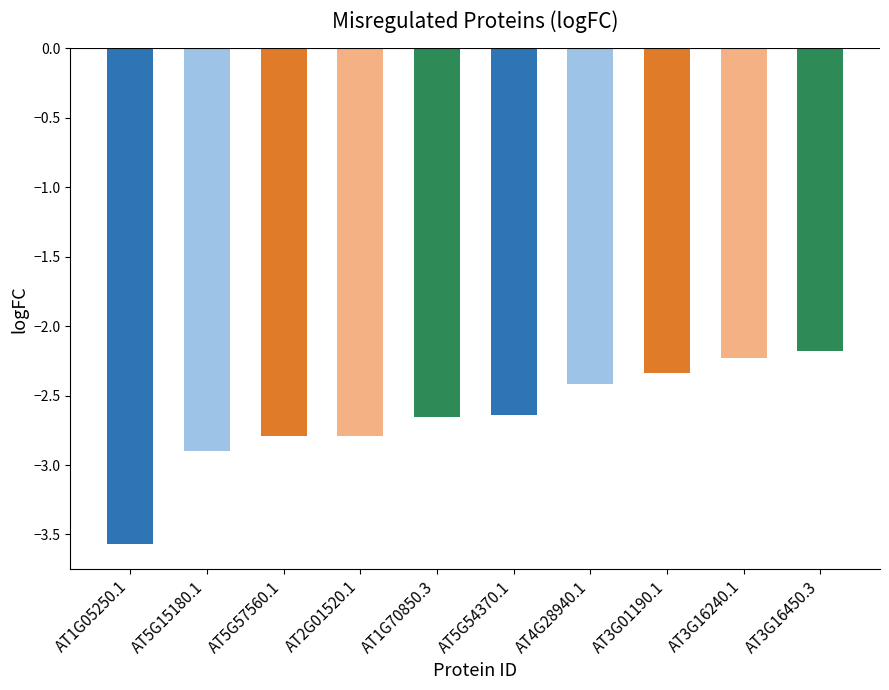

What is the sum of all values?

-26.5